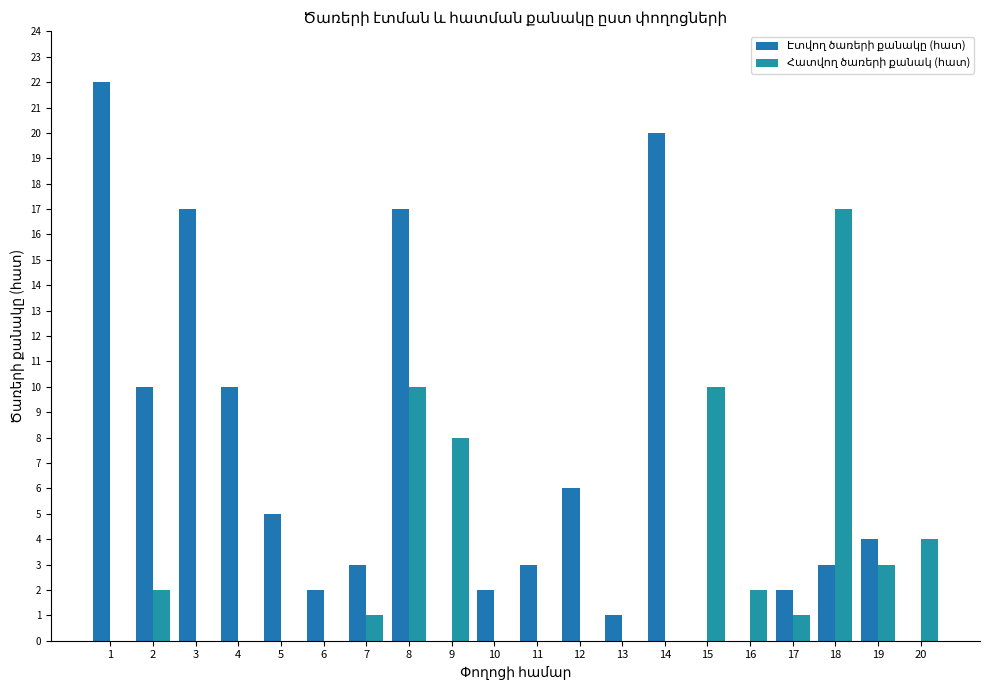

Which has a higher value, 5 or 16?

5